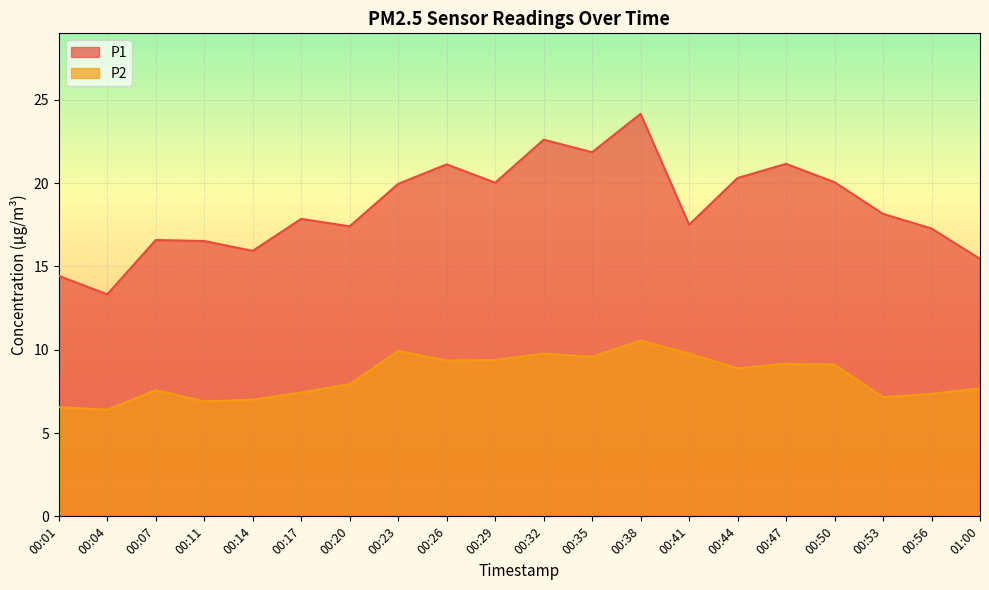

What is the value of the P1 point at the 16th from the left?

21.1